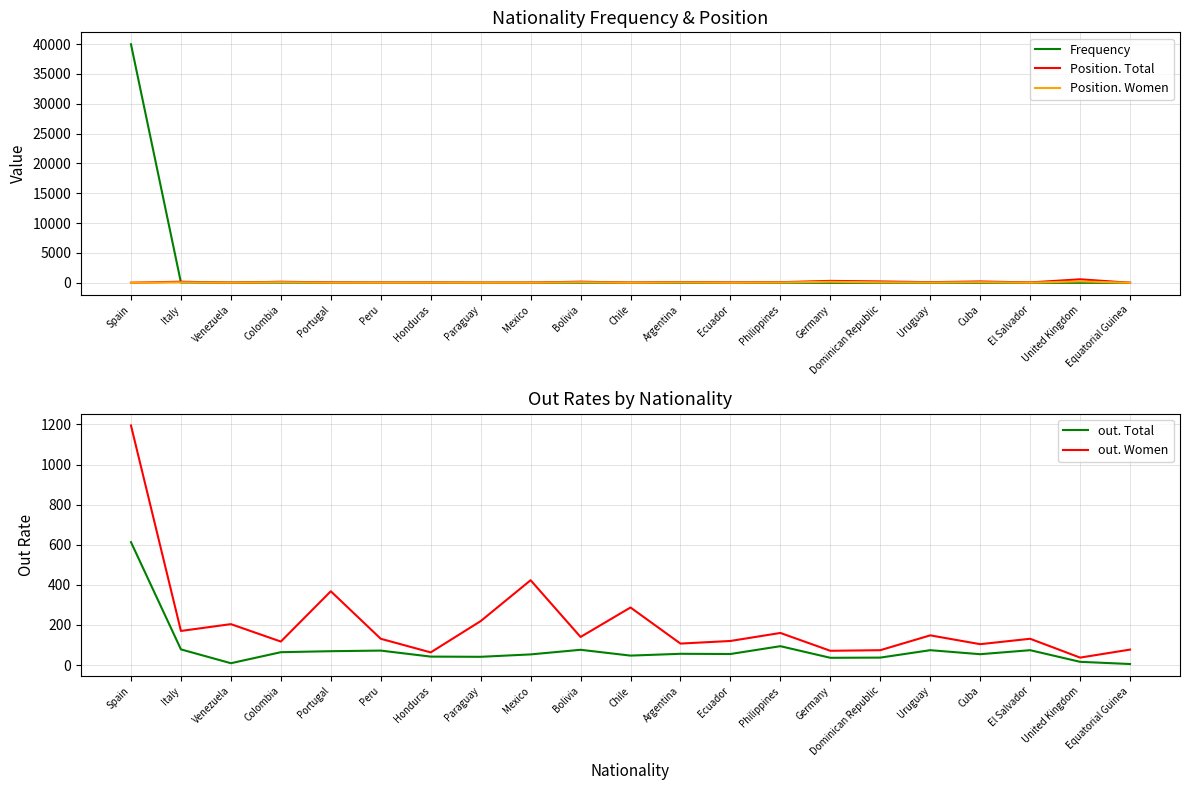

What value does the out. Total series have at Italy, to the nearest 100?

100